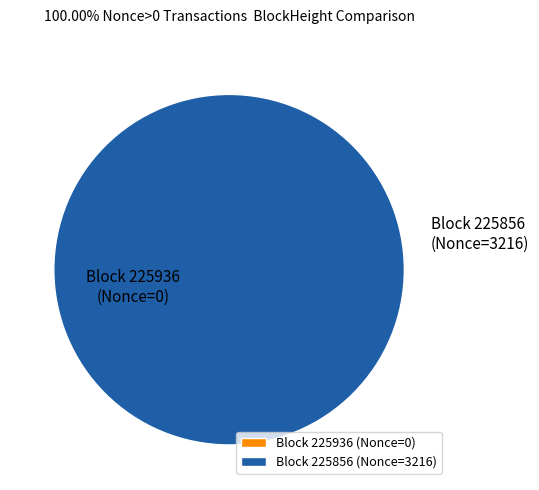

Combined, do 225856 and 225936 account for over 50%?

Yes